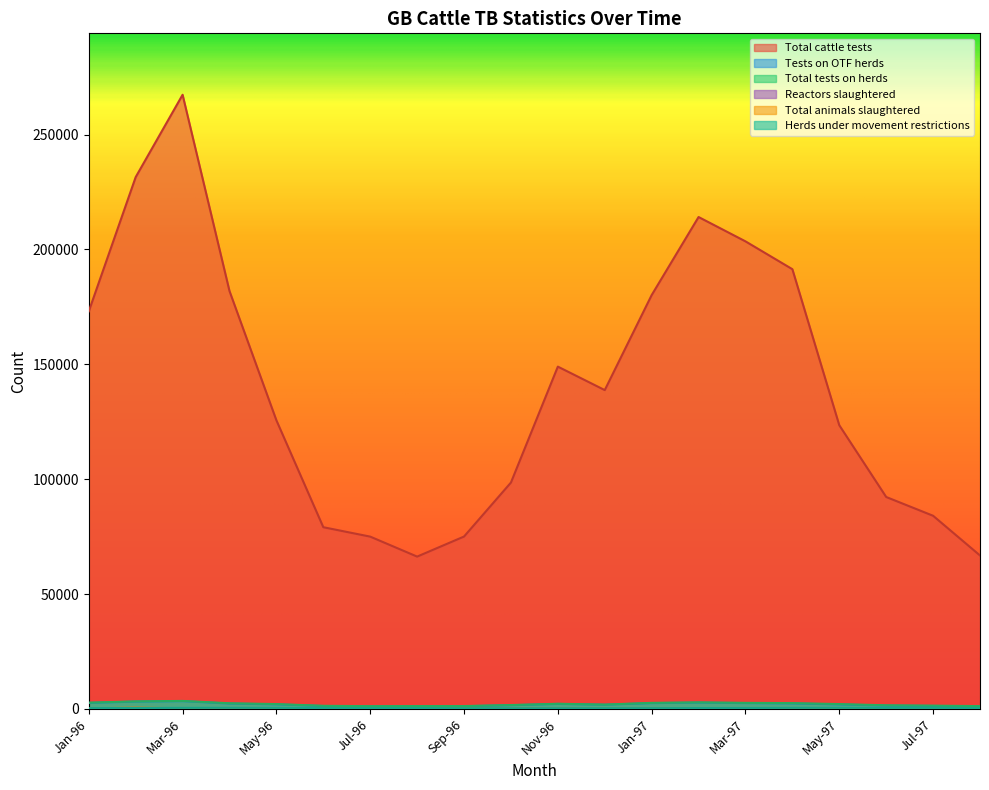

In Total animals slaughtered, how many points are higher than both neighbors (excluding endpoints)?

1